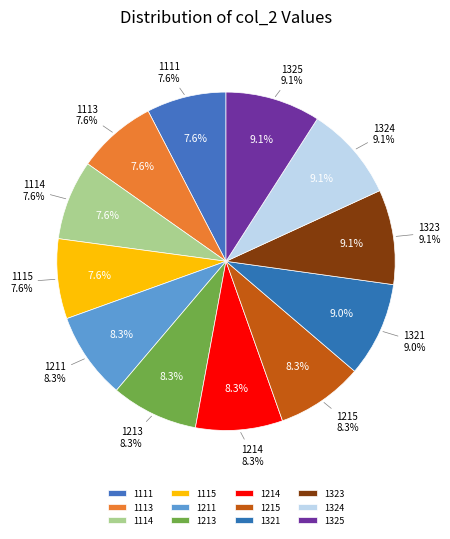

To the nearest percent, what percentage of the pie is 1213?

8%